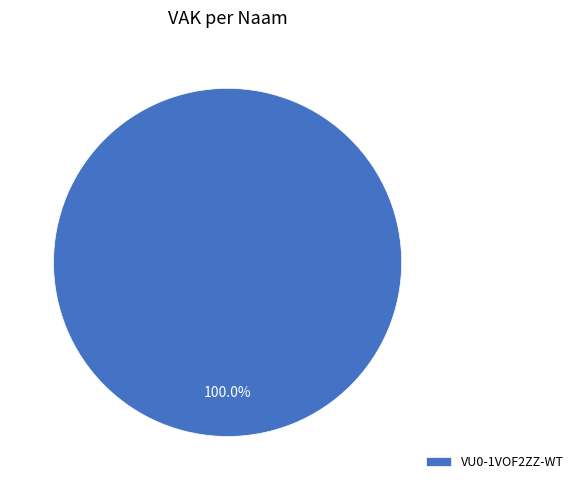

How many slices are in this pie chart?

1